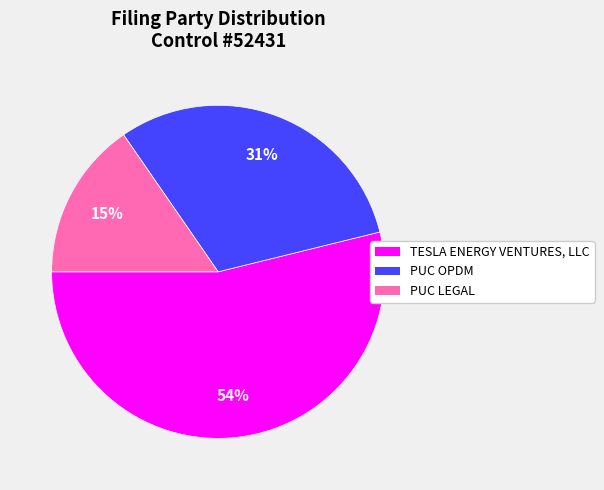

What is the largest slice in the pie chart?

TESLA ENERGY VENTURES, LLC